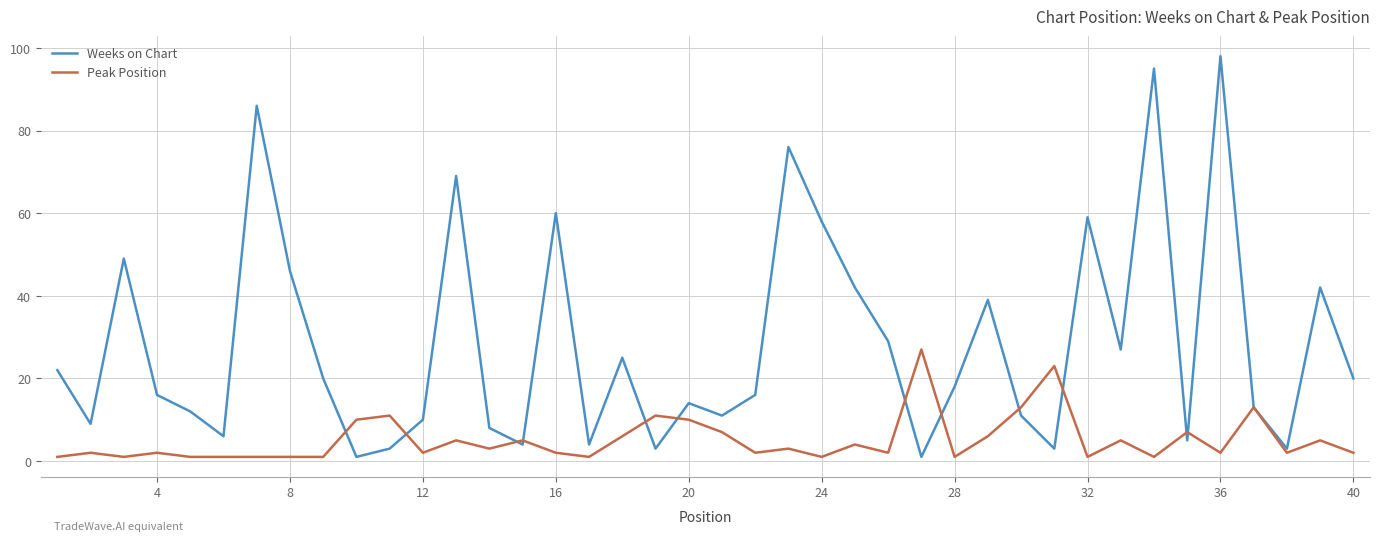

What is the maximum value for Peak Position?

27